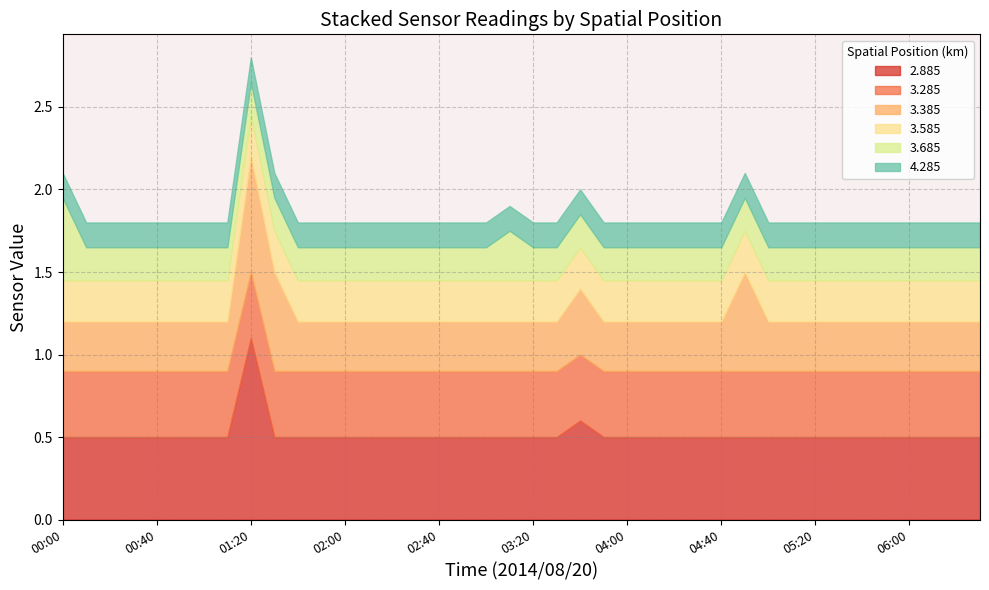

What is the total value across all series at 01:20?

2.8